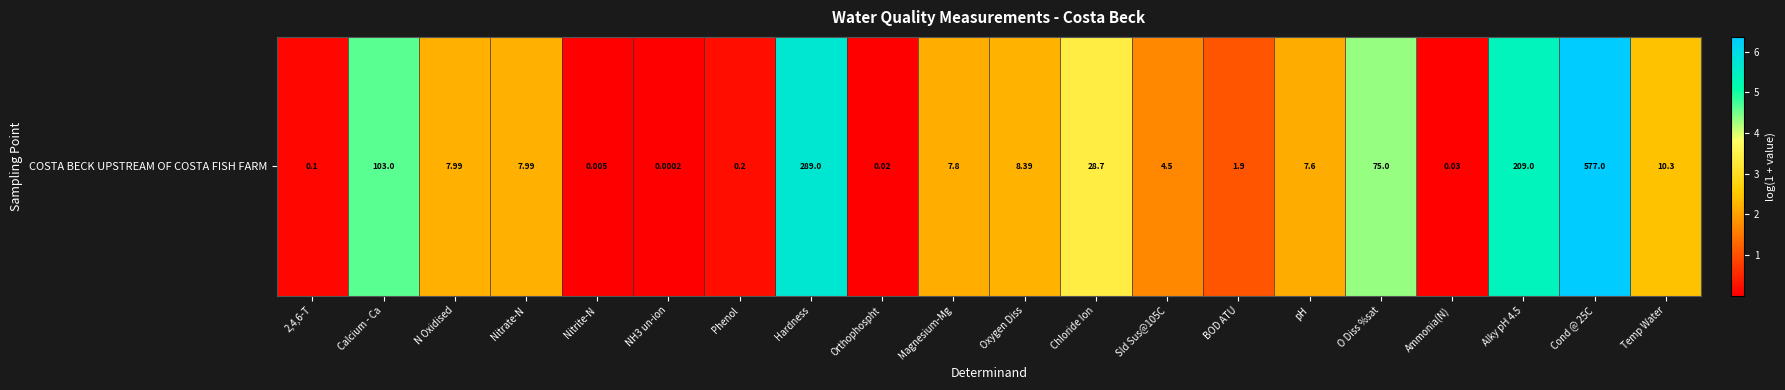

At which label does the data first exceed 2?

Calcium - Ca